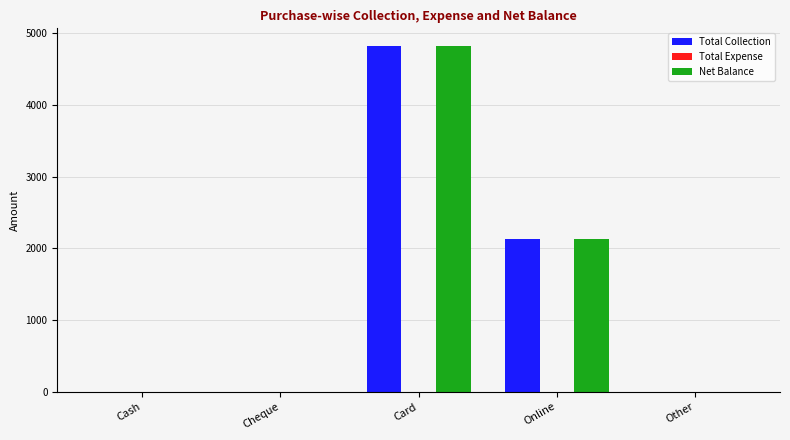

The Total Collection series shows -1593.8 at Cash. True or false?

False